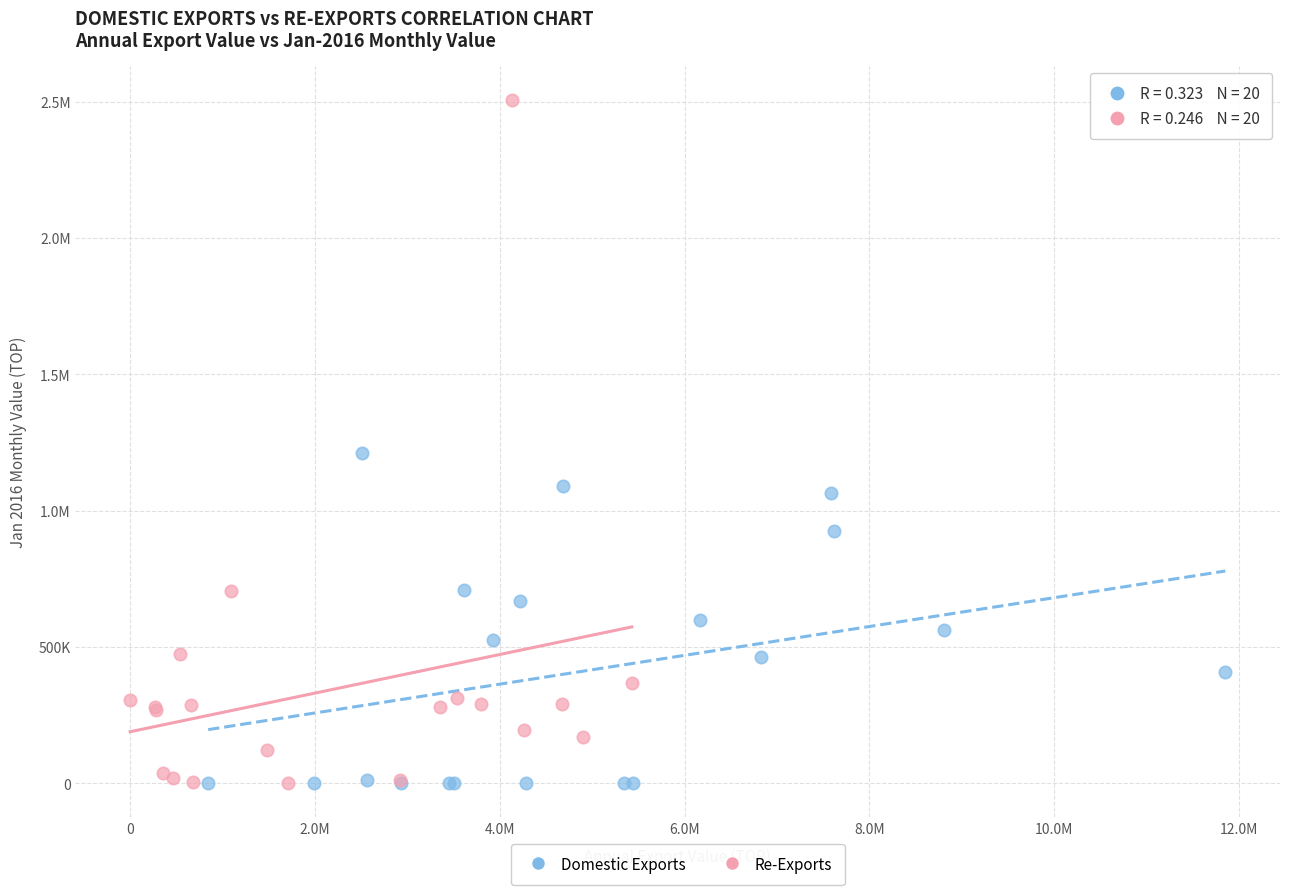

What are all the series names shown in the legend?

Domestic Exports, Re-Exports